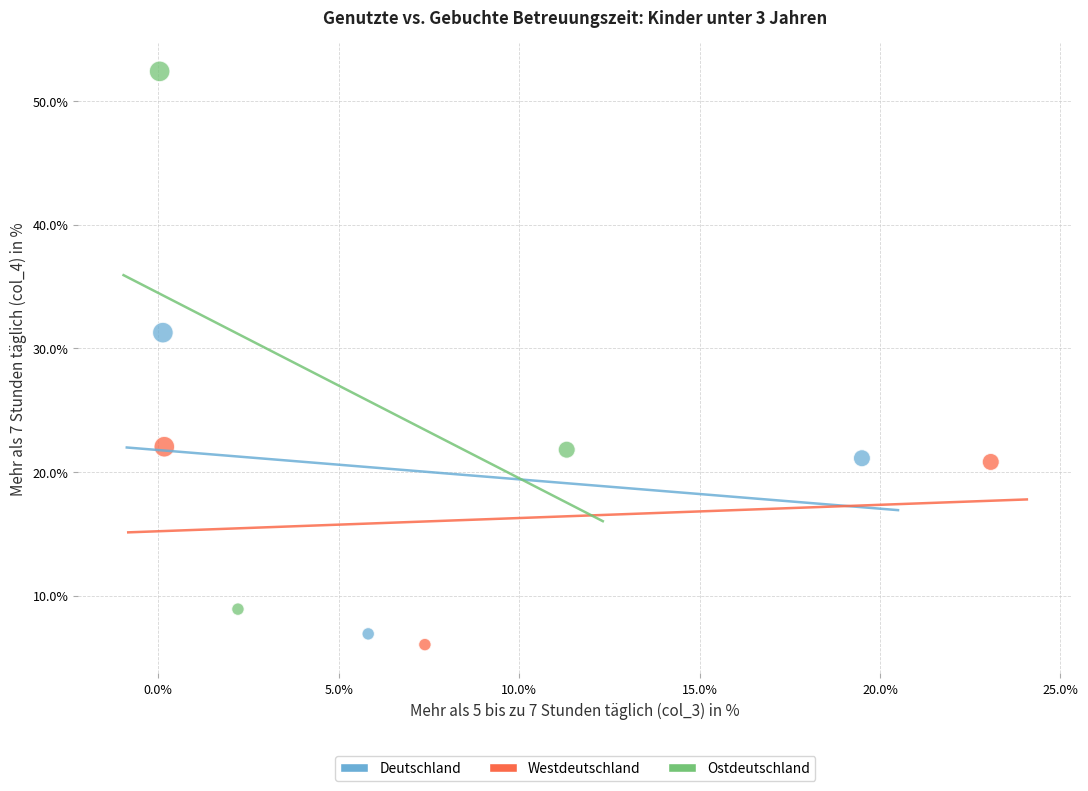

What are all the series names shown in the legend?

Deutschland, Westdeutschland, Ostdeutschland